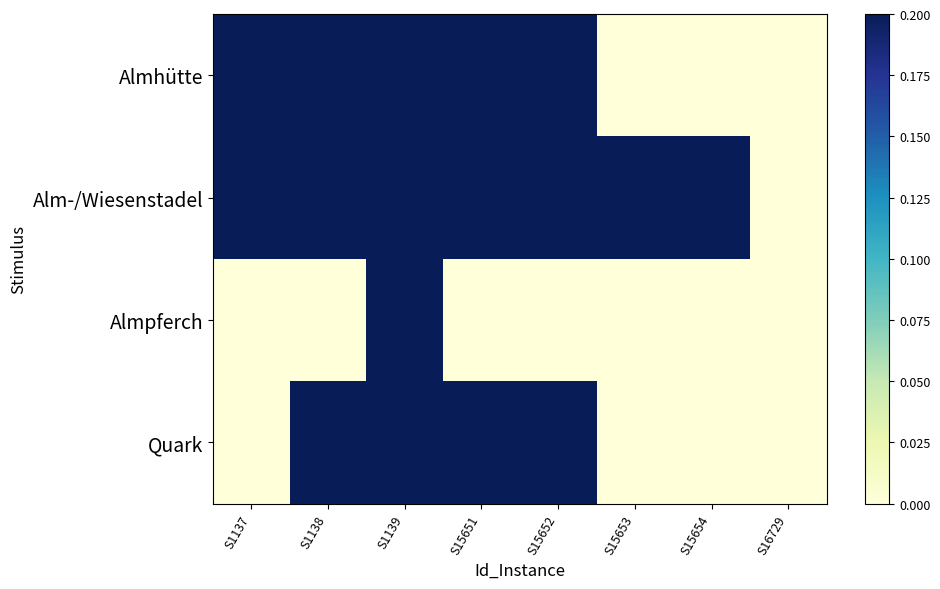

At S15654, list the series in order from largest to smallest.

Alm-/Wiesenstadel, Almhütte, Almpferch, Quark